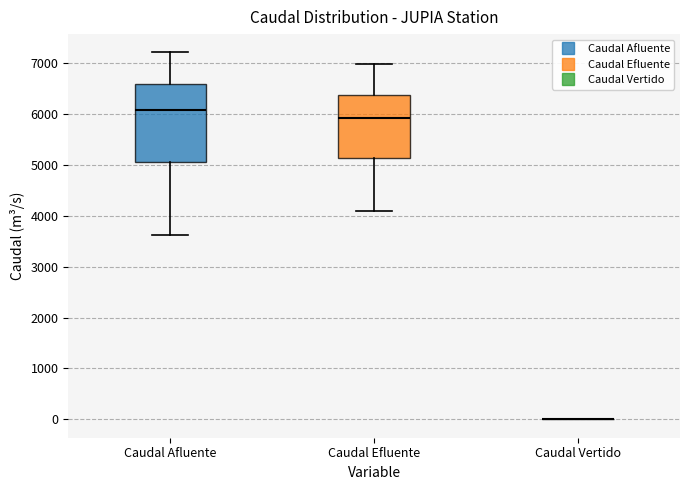

Reading left to right, read every box against the y-axis: the position of its median line, the range the box covers, and the ends of its whiskers. The values are not printed on the chart, so give them approximately, as read against the axis.

Caudal Afluente: median 6100, box 5100 to 6600, whiskers 3600 to 7200
Caudal Efluente: median 5900, box 5100 to 6400, whiskers 4100 to 7000
Caudal Vertido: box collapsed to a line at 0, whiskers 0 to 0